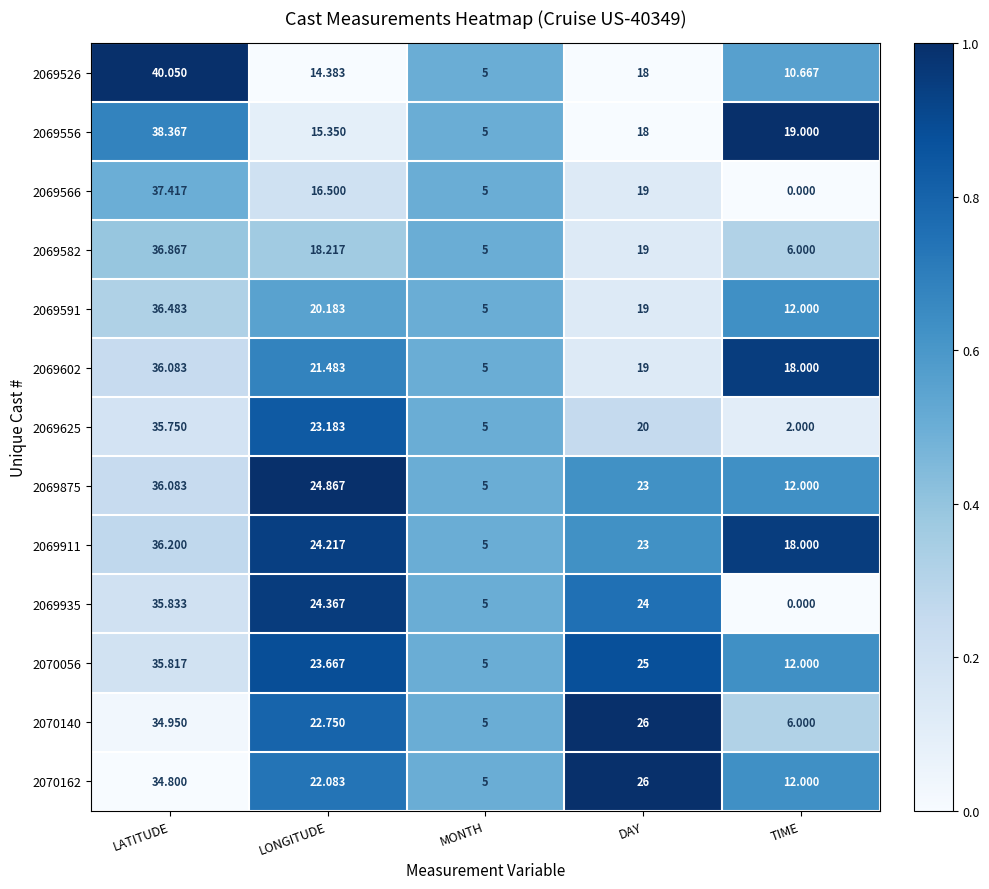

Which series has the widest spread of values?

2069566